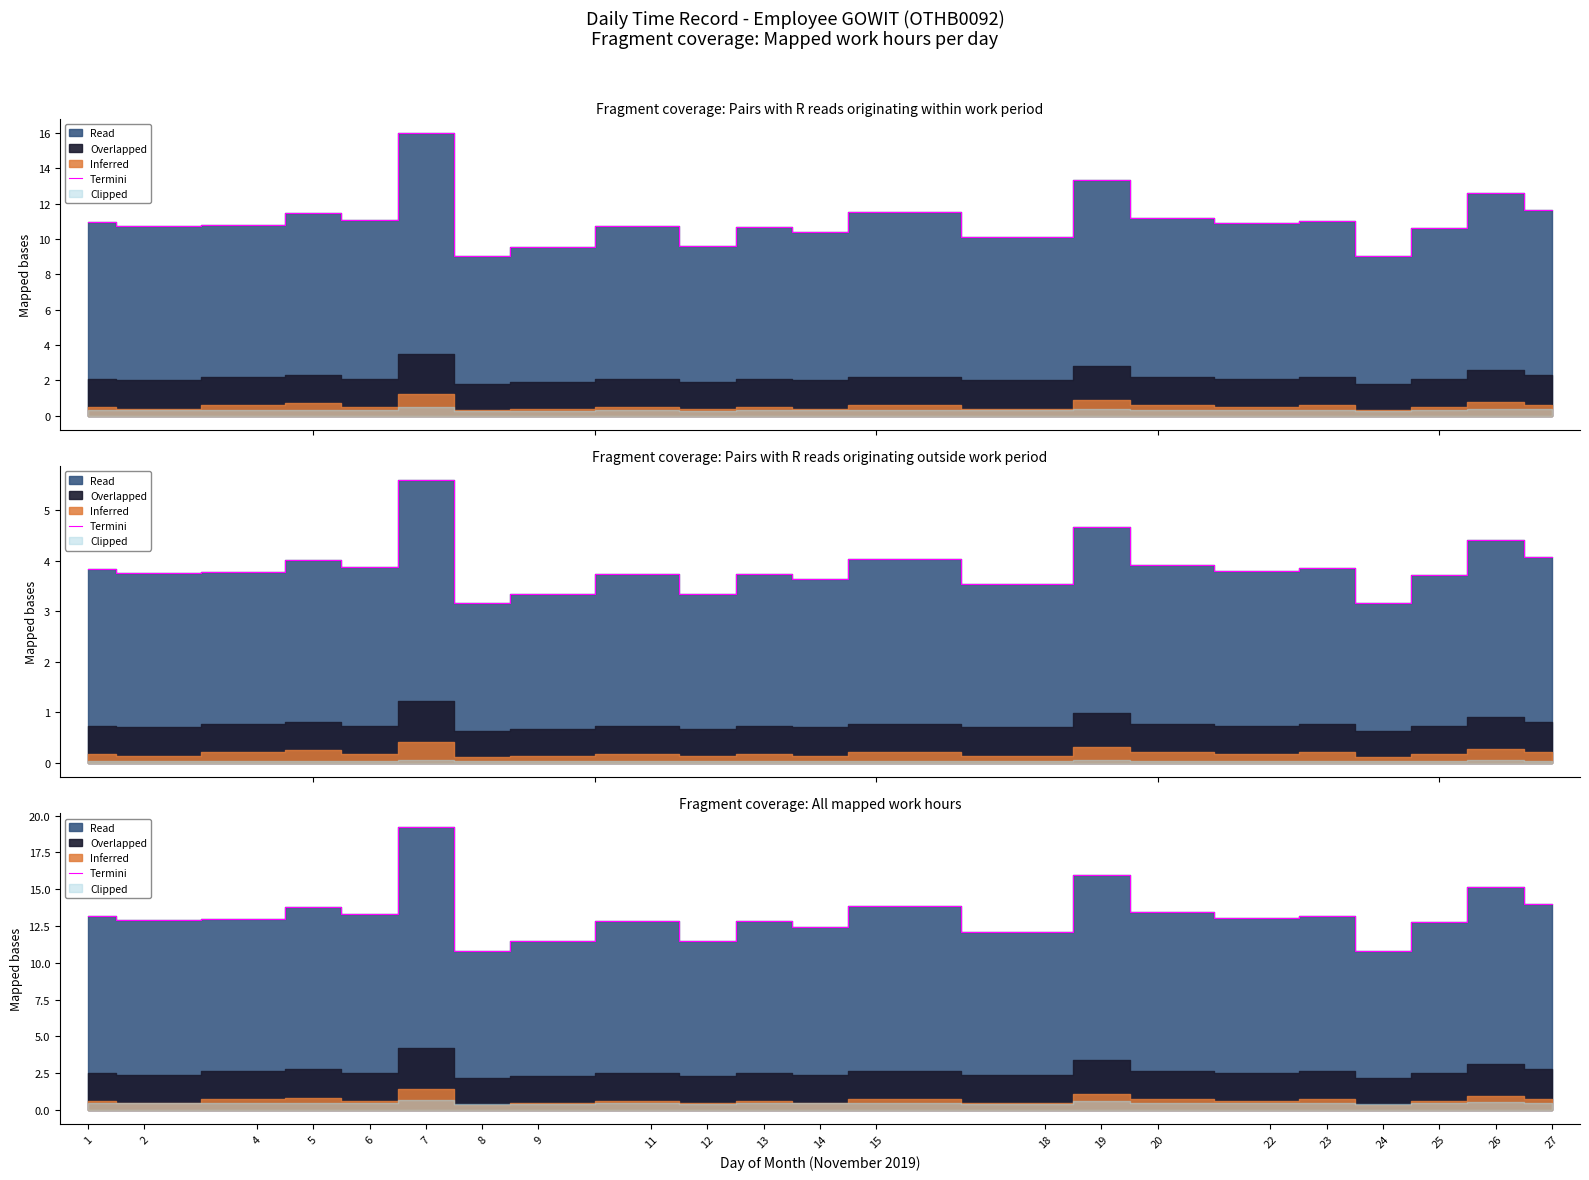

Rank the categories by value from lowest to highest.

8, 24, 9, 12, 18, 14, 25, 13, 11, 2, 4, 22, 1, 23, 6, 20, 5, 15, 27, 26, 19, 7